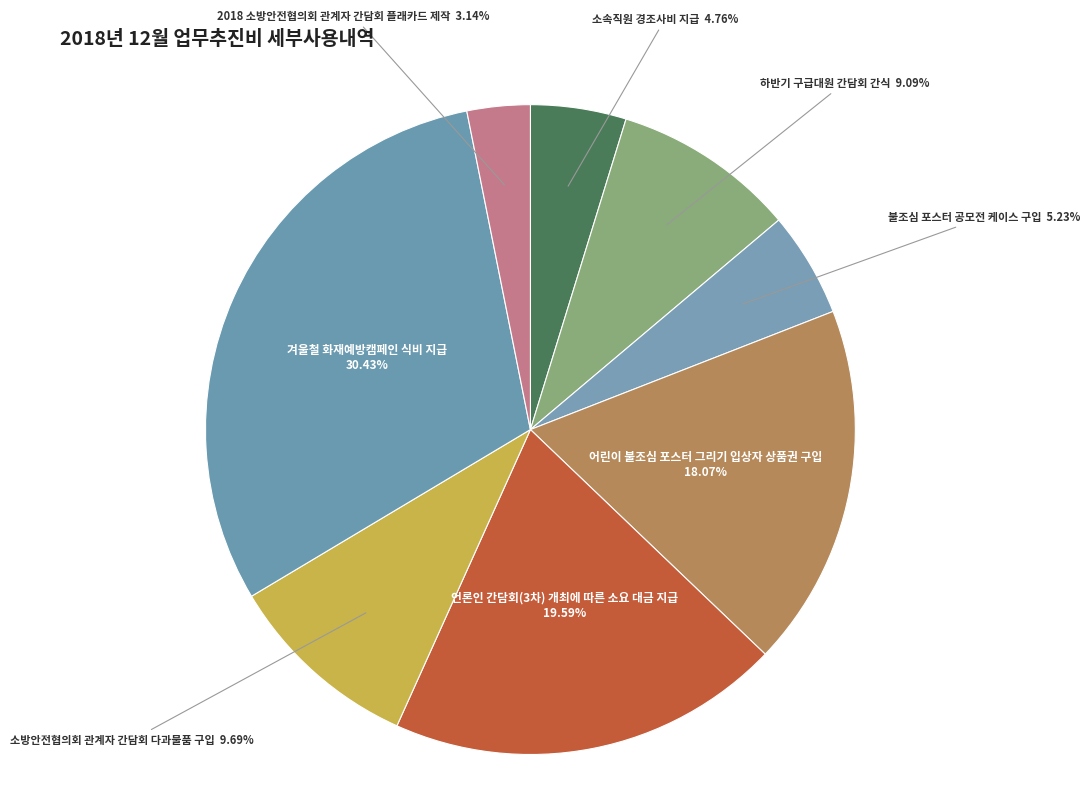

What is the ratio of the value at 소방안전협의회 관계자 간담회 다과물품 구입 to the value at 하반기 구급대원 간담회 간식?

1.1